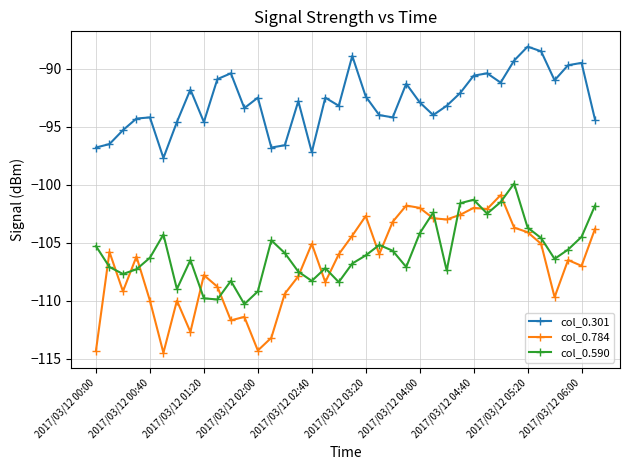

What is the greatest value displayed?

-88.1